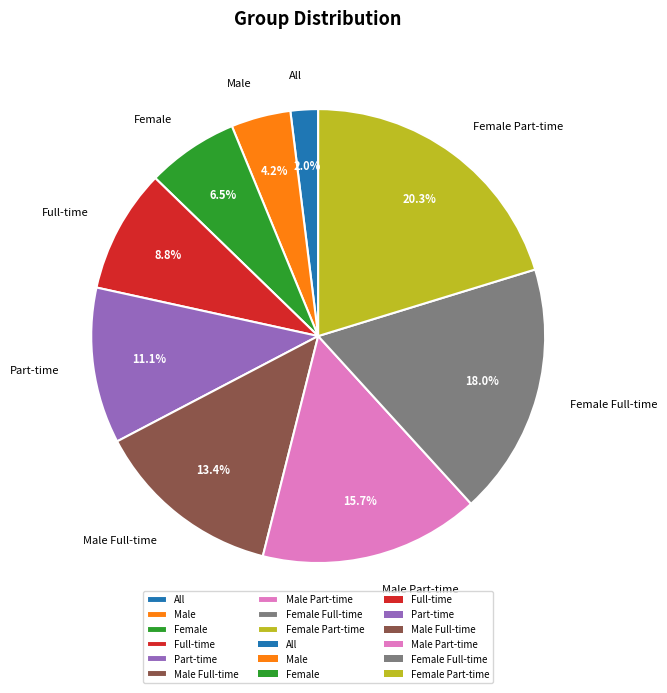

Between Female and Male Full-time, which is larger?

Male Full-time